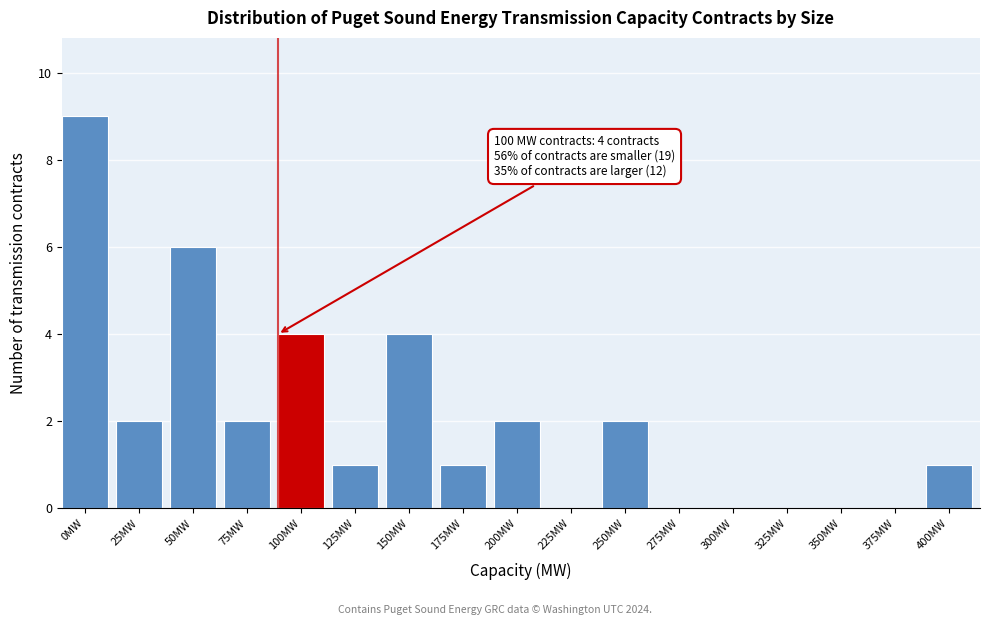

Reading left to right, what are all the values shown in this chart?

0MW=9	25MW=2	50MW=6	75MW=2	100MW=4	125MW=1	150MW=4	175MW=1	200MW=2	225MW=0	250MW=2	275MW=0	300MW=0	325MW=0	350MW=0	375MW=0	400MW=1